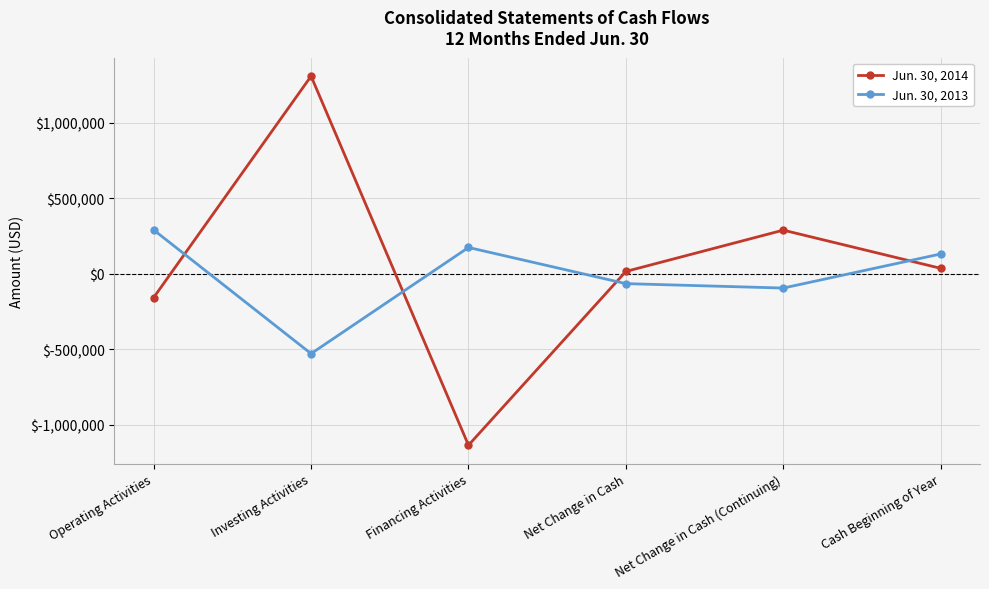

What are all the series names shown in the legend?

Jun. 30, 2014, Jun. 30, 2013